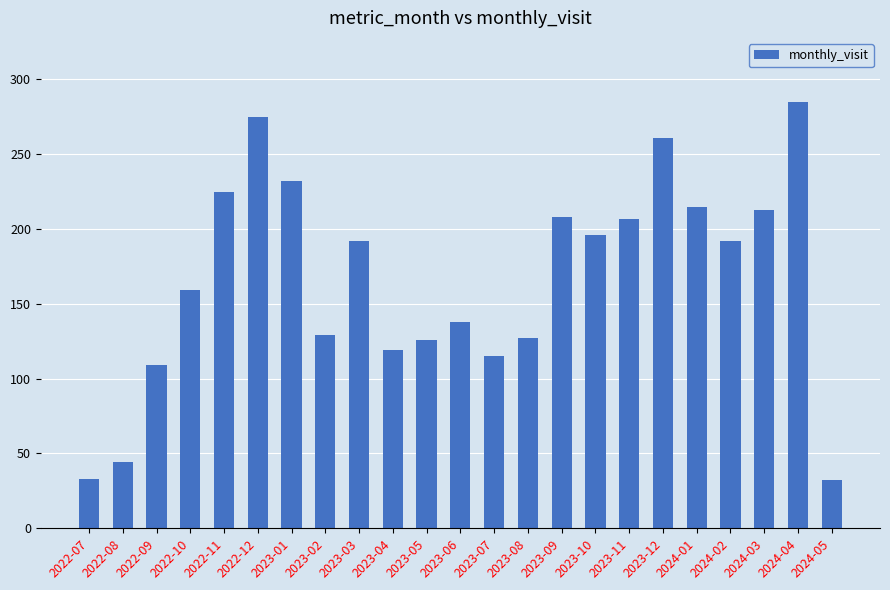

How many data points are less than 192?

11